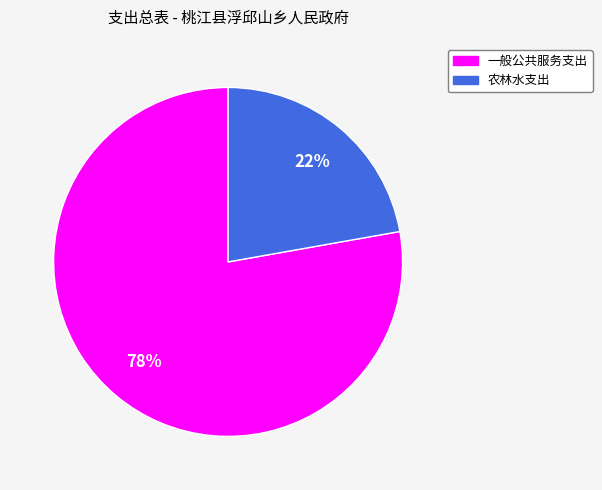

Is there a majority slice in this chart?

Yes